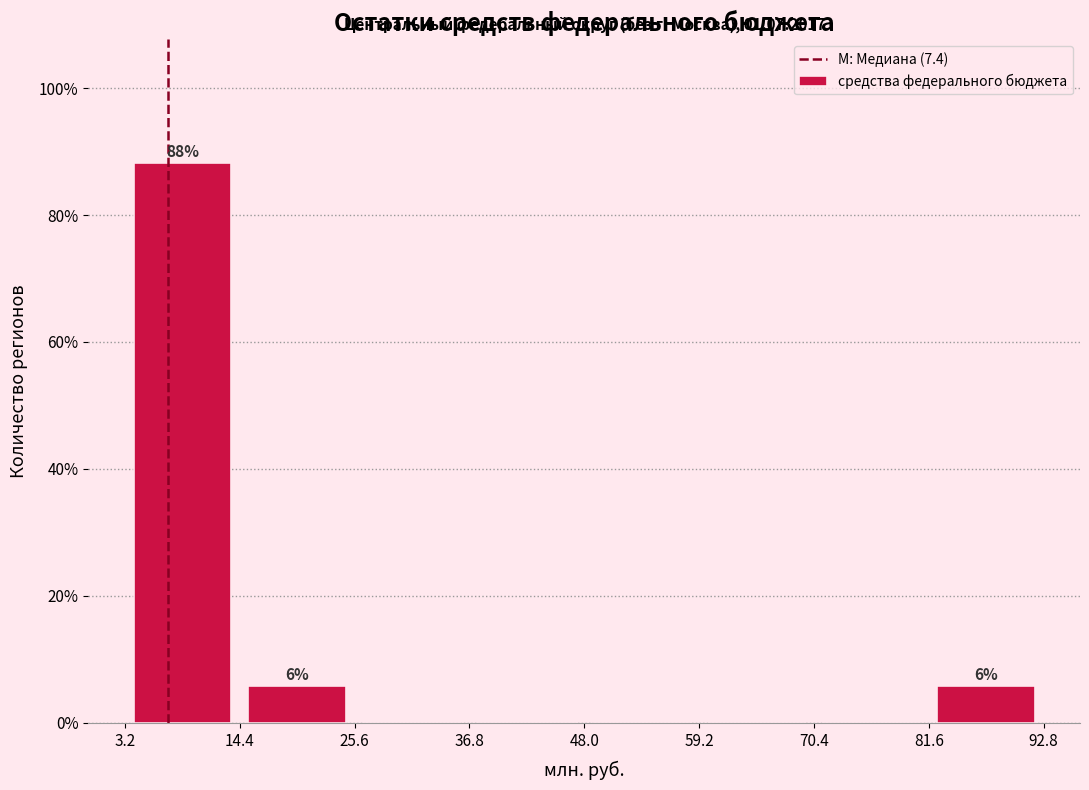

Over which range of the x-axis is the bar tallest?

3.2 to 14.4